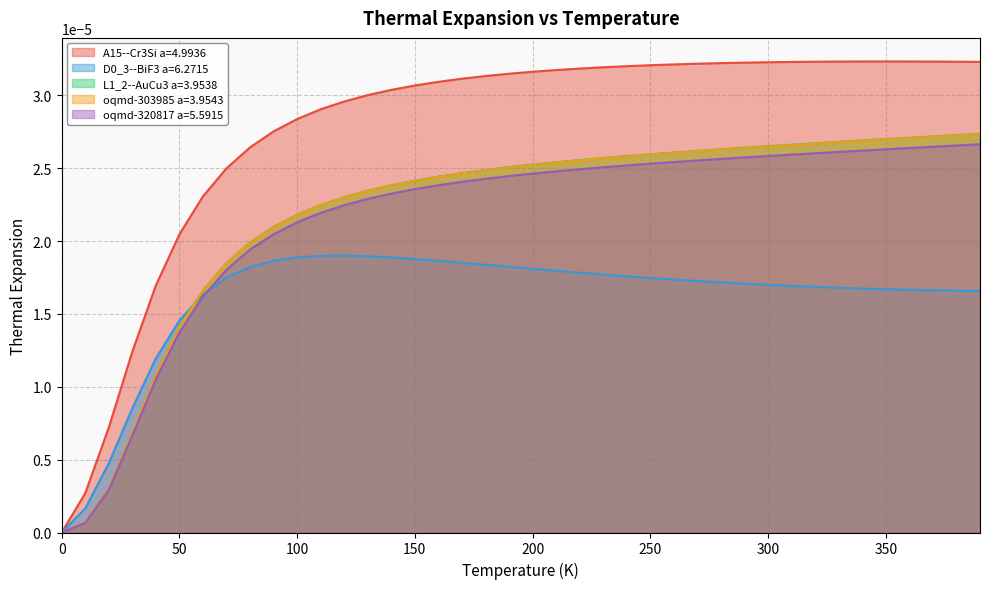

Which series has the largest total across all categories?

A15--Cr3Si a=4.9936